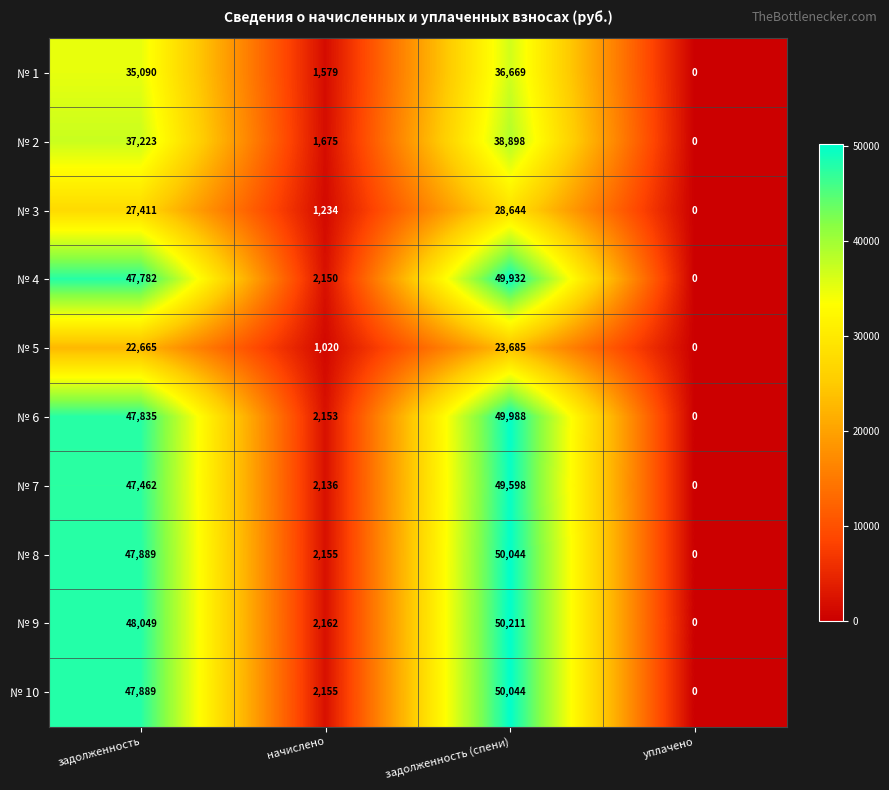

Which series has the widest spread of values?

№ 9